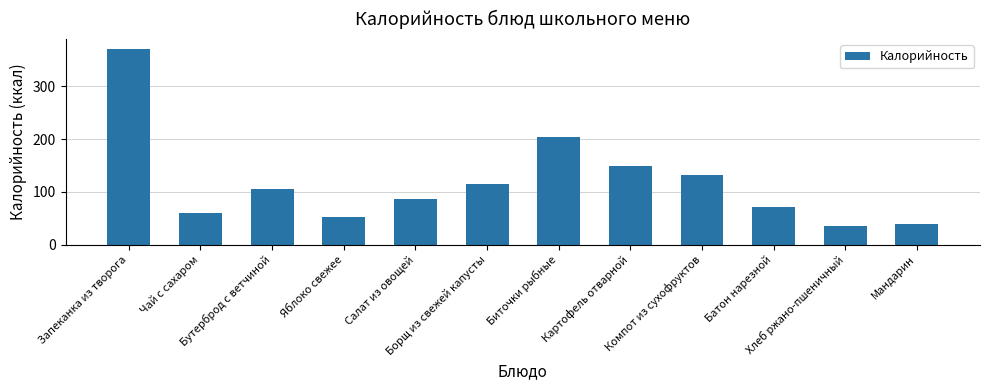

Read the value at Хлеб ржано-пшеничный, to the nearest 5.

35